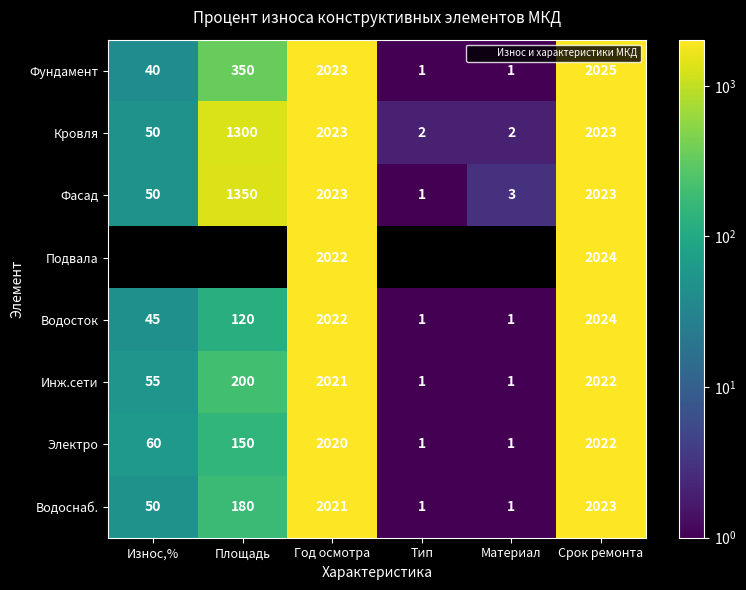

At how many categories does at least one series exceed 582?

3